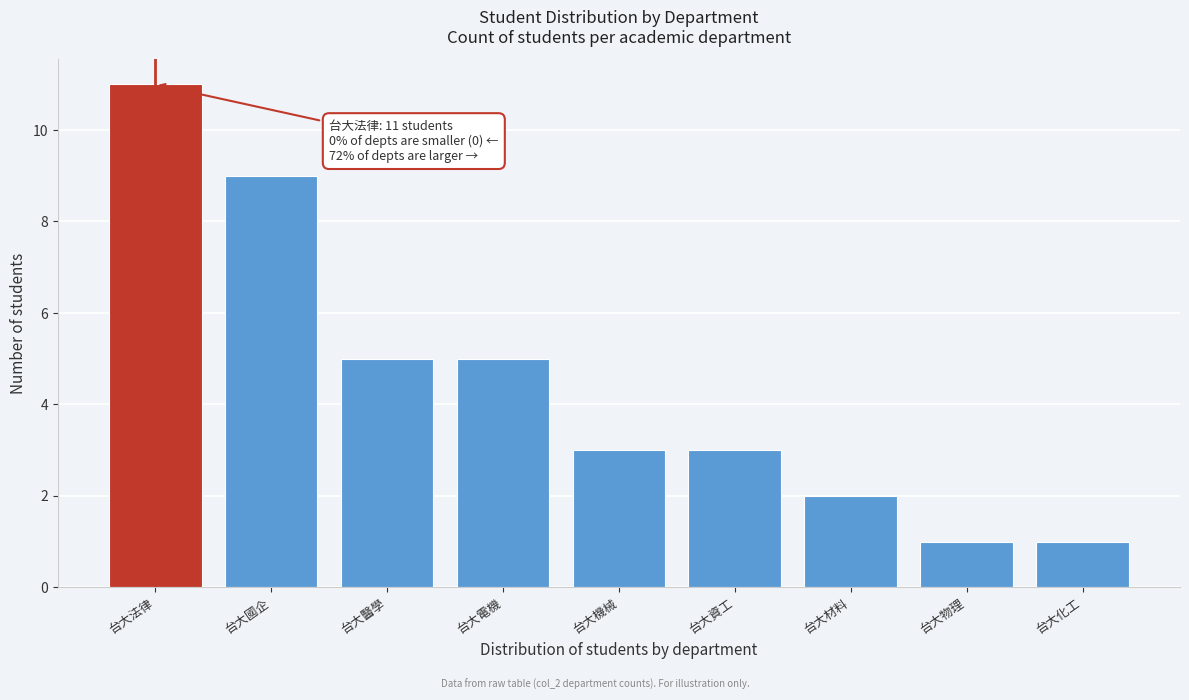

Reading left to right, transcribe all the data shown in this chart.

台大法律=11	台大國企=9	台大醫學=5	台大電機=5	台大機械=3	台大資工=3	台大材料=2	台大物理=1	台大化工=1